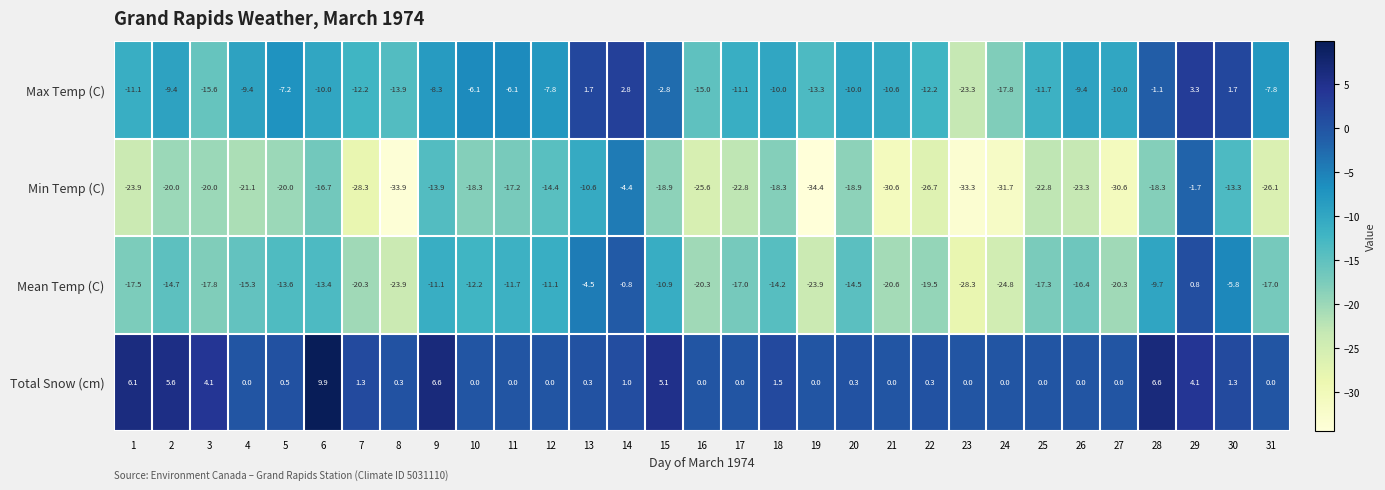

How many categories are shown in the chart?

31